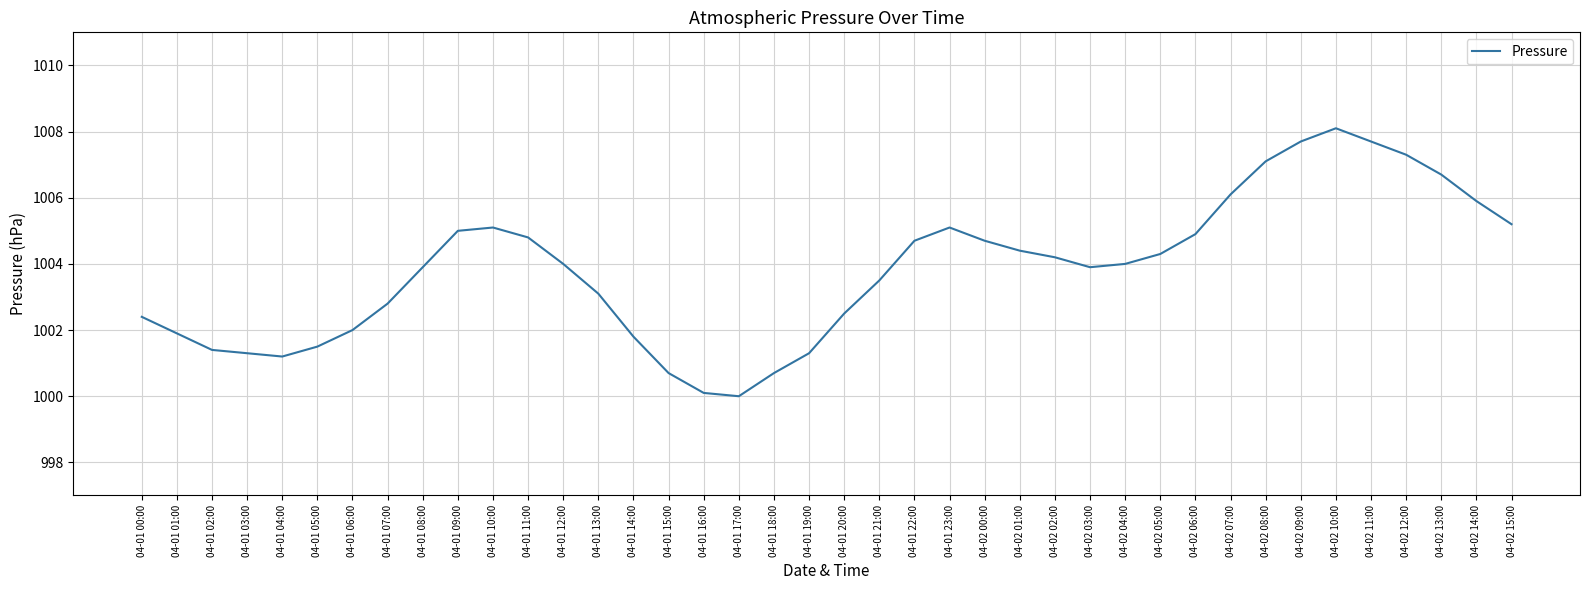

Does the chart have visible grid lines?

Yes